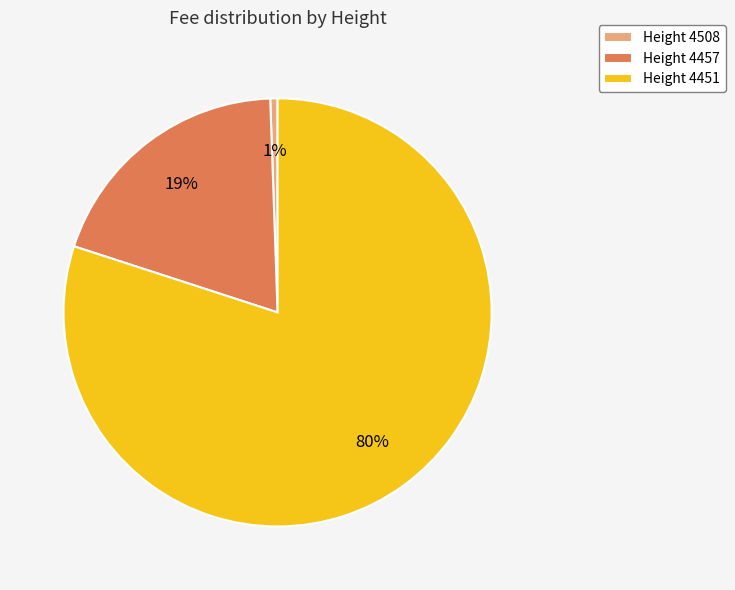

Between Height 4451 and Height 4508, which is larger?

Height 4451